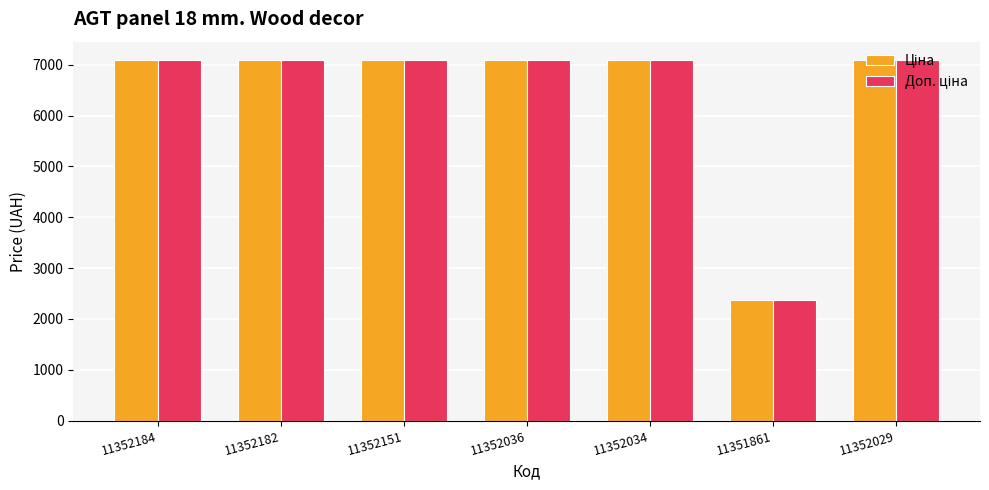

What is the total value across all series at 11352184?

14197.6